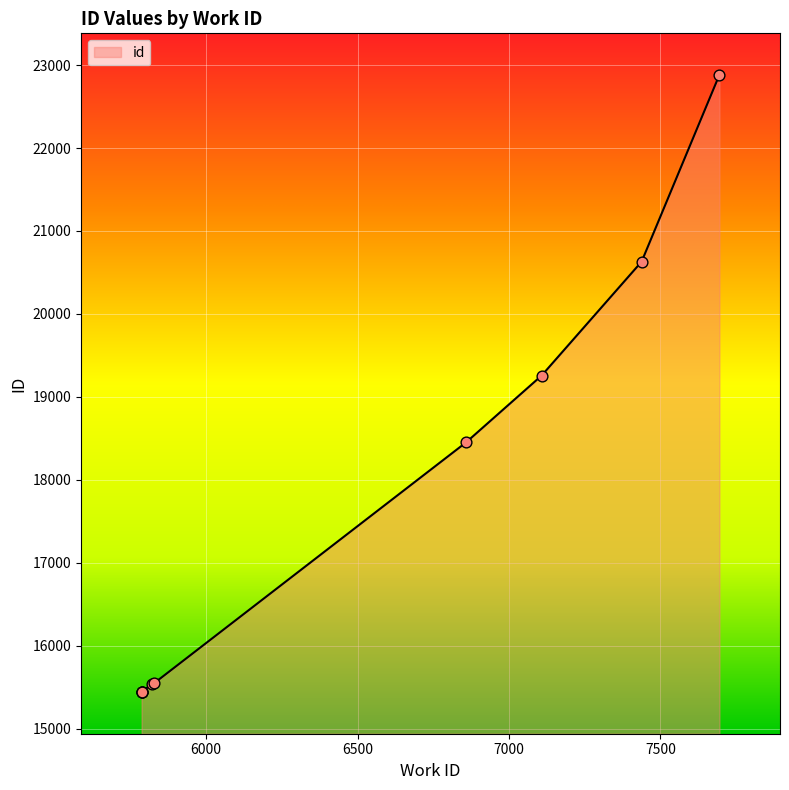

Which has a higher value, 5787 or 7108?

7108